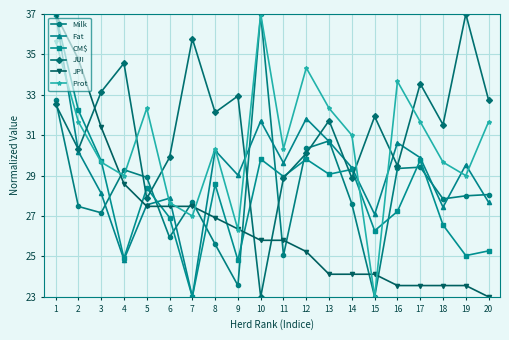

Which series ends up on top after the final intersection of JUI and Fat?

JUI